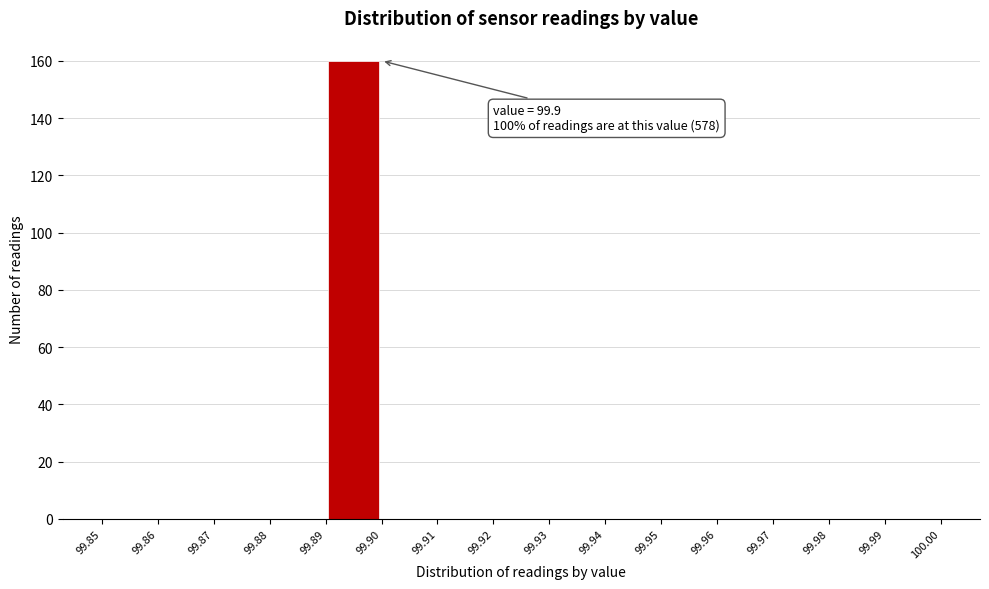

Over which range of the x-axis is the bar tallest?

99.89 to 99.90